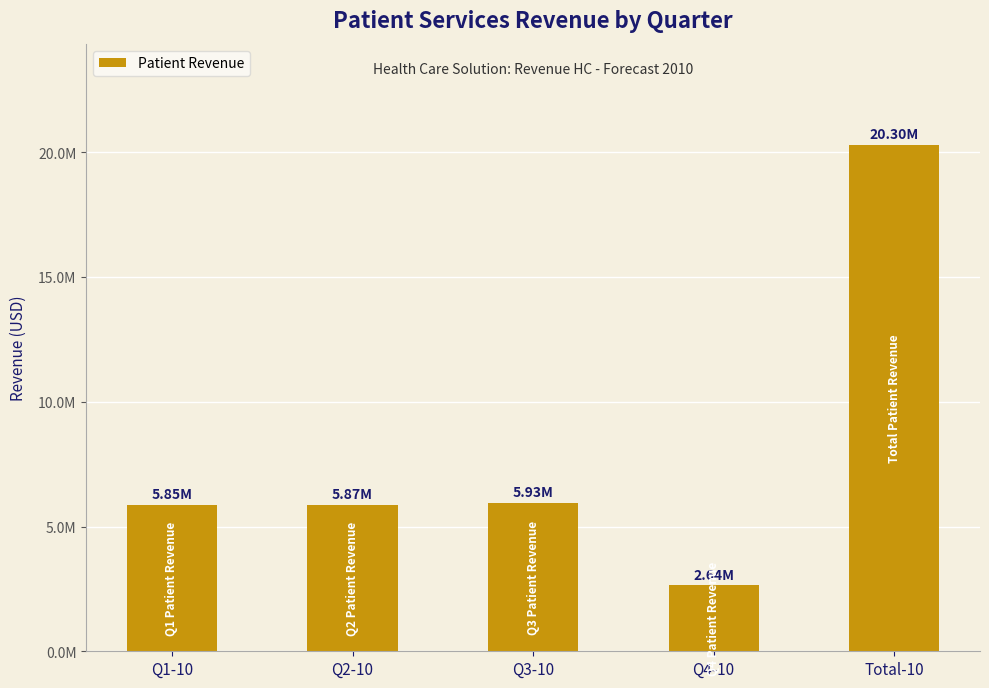

Rank the categories by value from highest to lowest.

Total-10, Q3-10, Q2-10, Q1-10, Q4-10